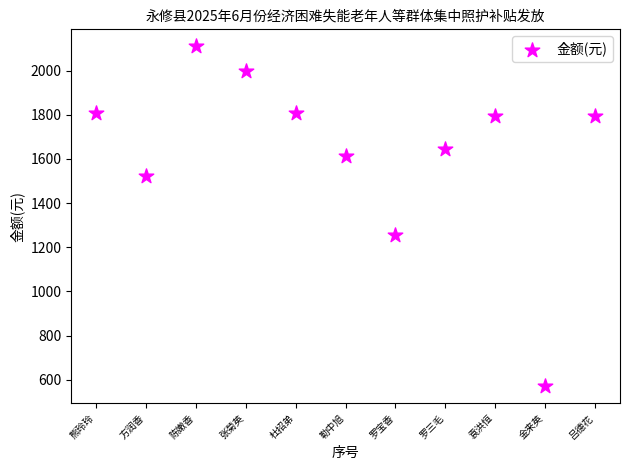

What Y value in the scatter plot is closest to 1341?

1255